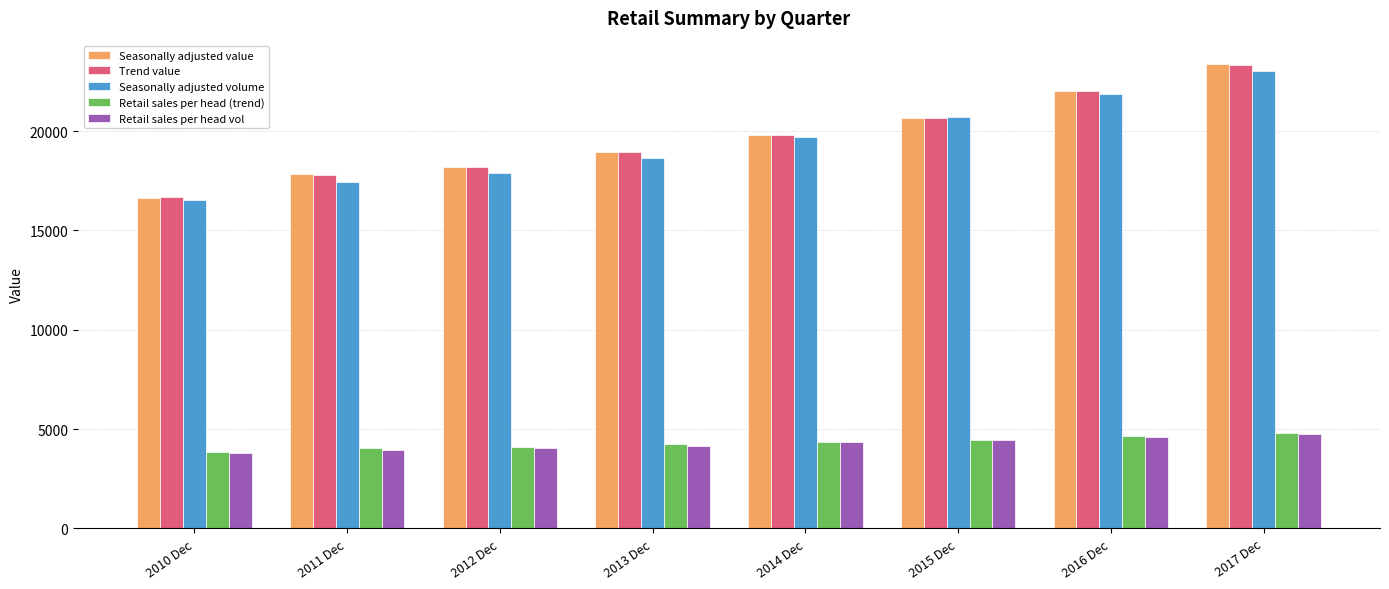

Which series has the widest spread of values?

Seasonally adjusted value